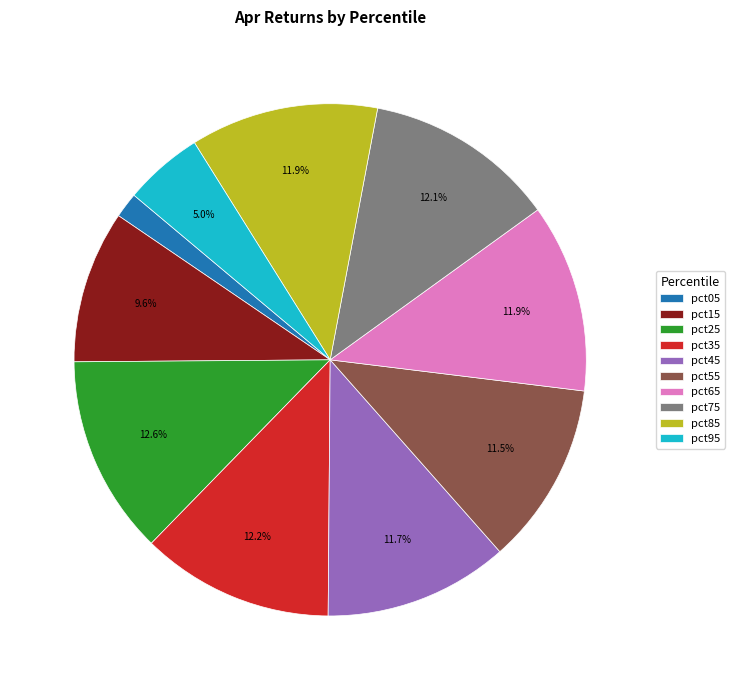

The pct05 slice represents 14% of the pie. True or false?

False